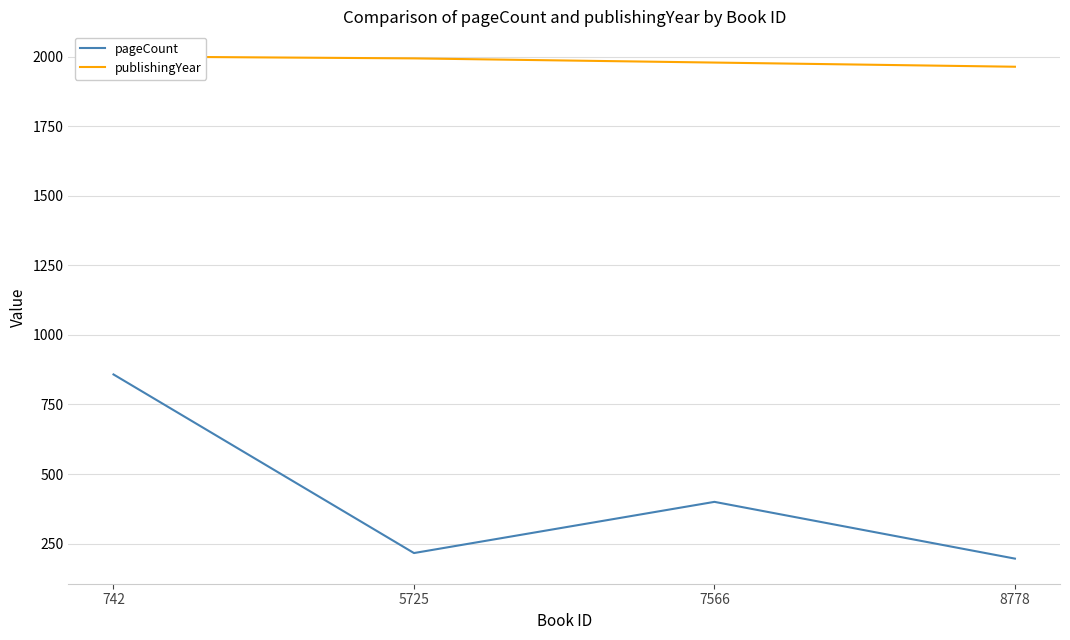

The value of pageCount at 5725 is 141. True or false?

False